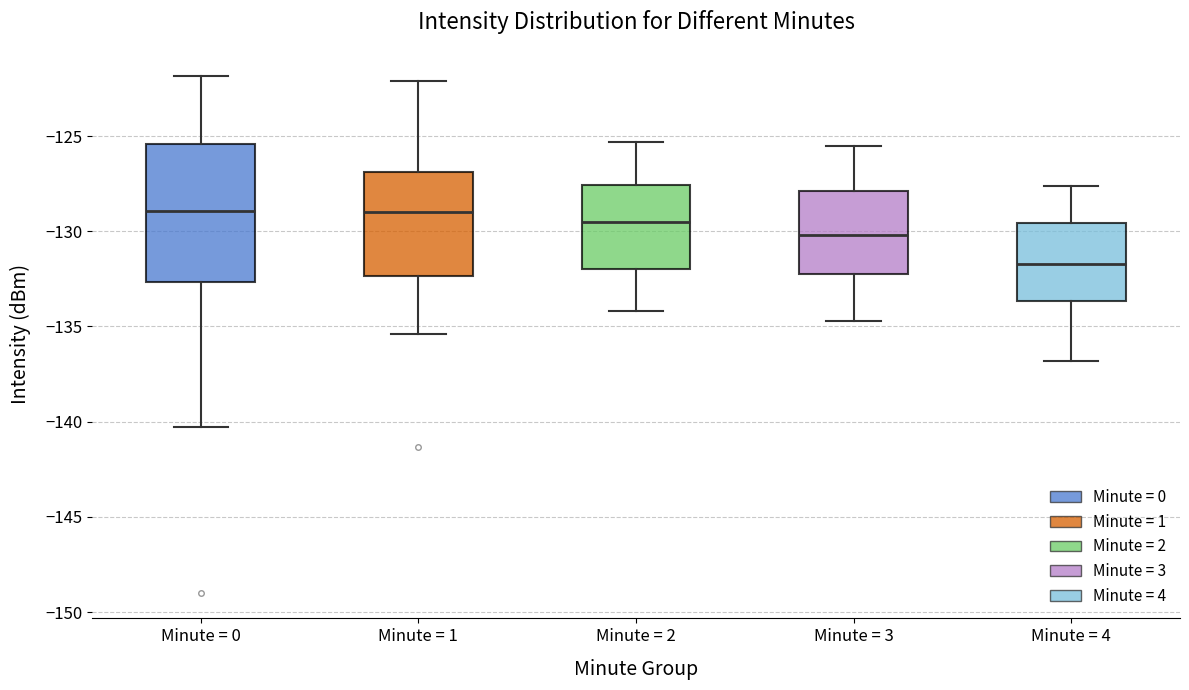

Where does the upper whisker of the box for Minute = 2 end on the y-axis? The values are not printed on the chart, so give them approximately, as read against the axis.

-125.5